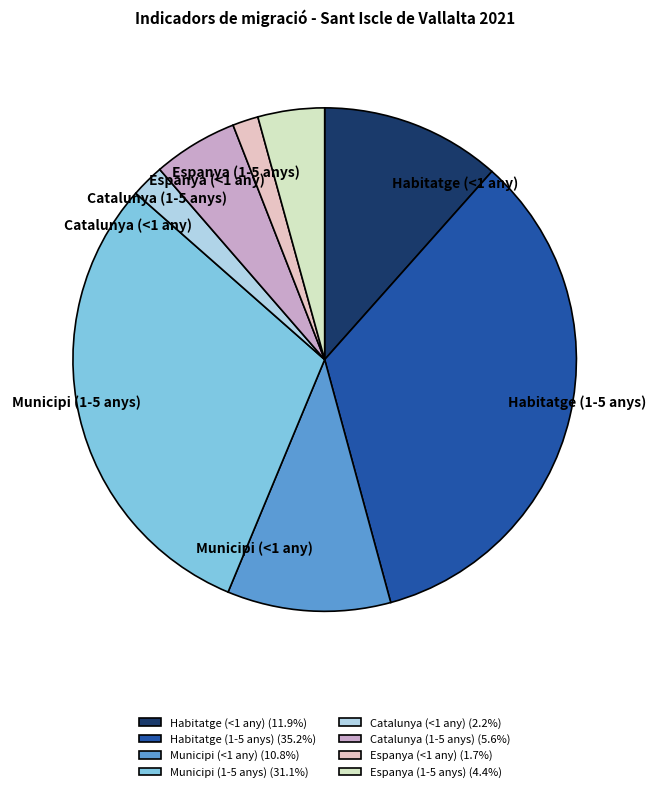

Combined, do Municipi (<1 any) (10.8%) and Espanya (1-5 anys) (4.4%) account for over 50%?

No